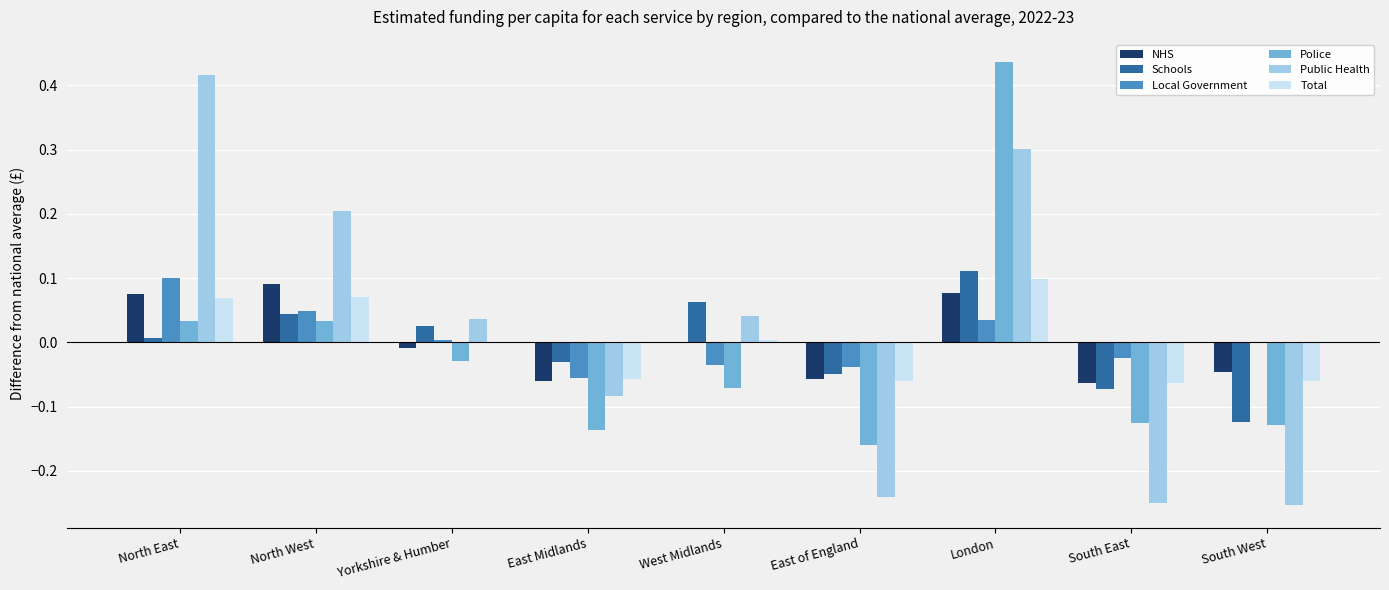

Which series has the largest total across all categories?

Public Health